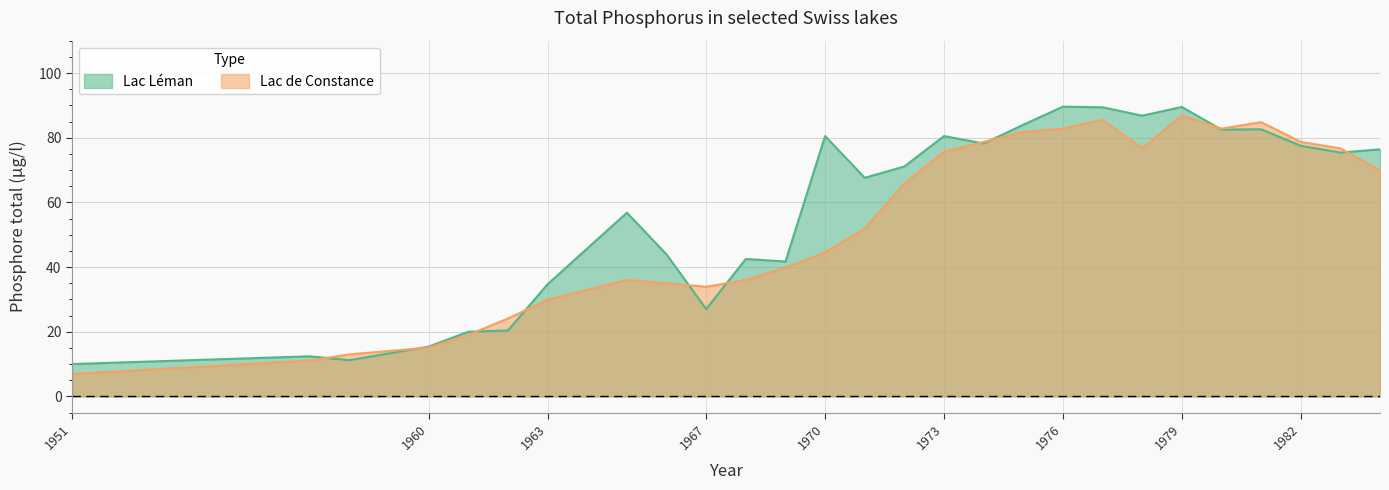

What is the spread (max minus min) of values at 1972?

5.3